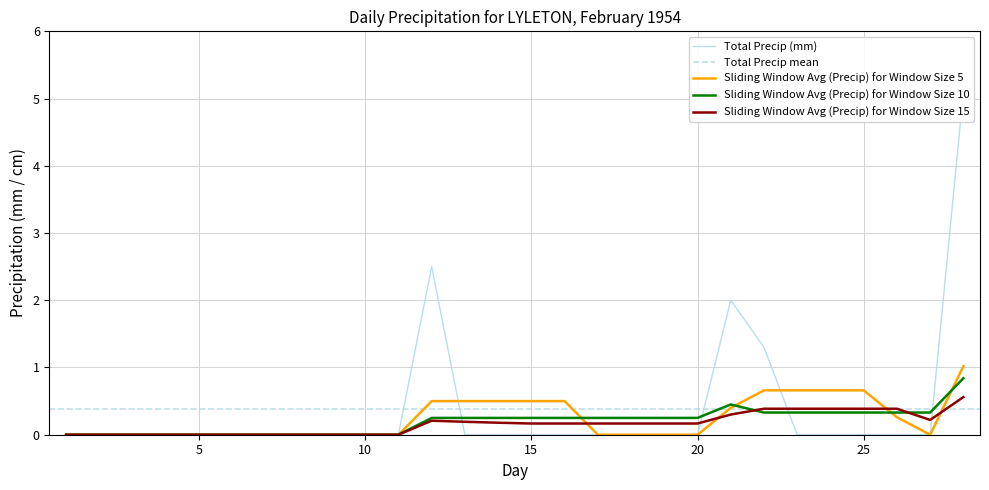

What is the maximum value for Sliding Window Avg (Precip) for Window Size 5?

1.0